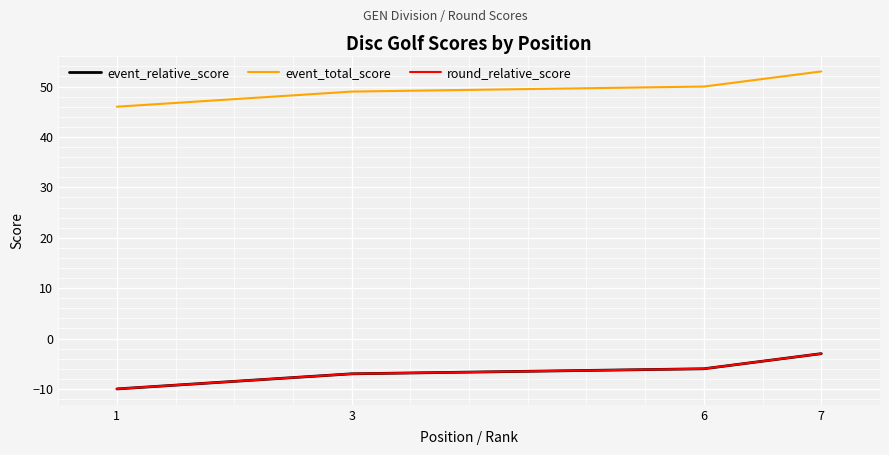

What is the difference between the maximum and minimum values in the round_relative_score series?

7